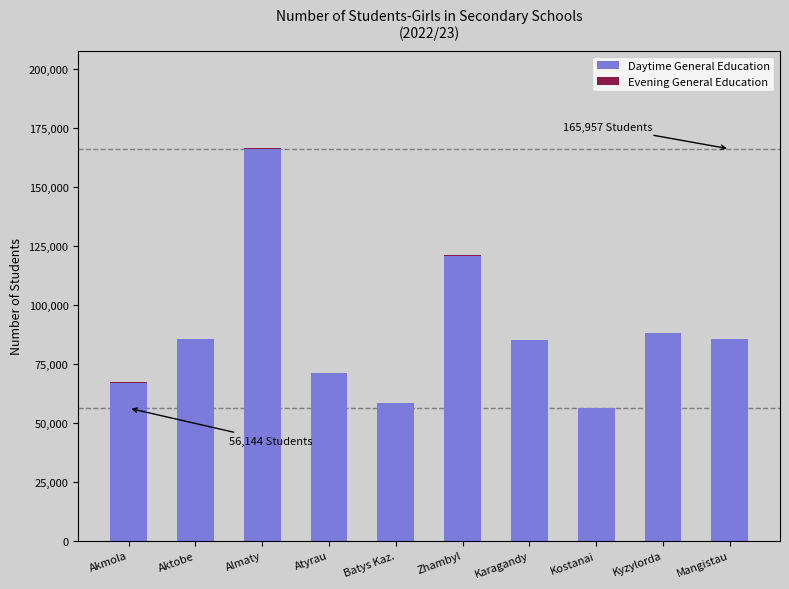

Which category has the highest value in the Daytime General Education series?

Almaty